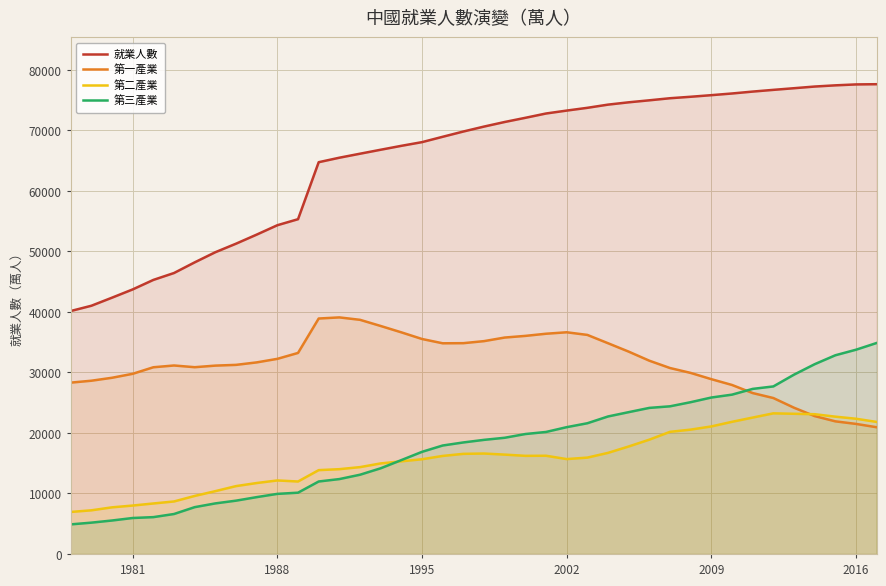

Which series has the largest total across all categories?

就業人數